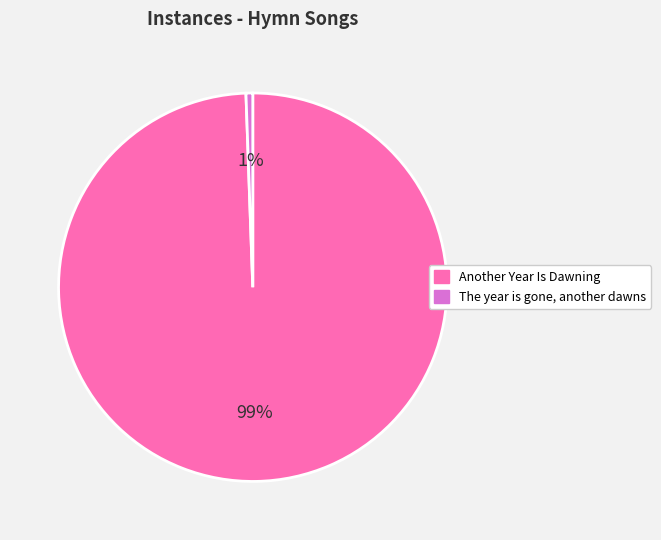

Which category accounts for the majority?

Another Year Is Dawning